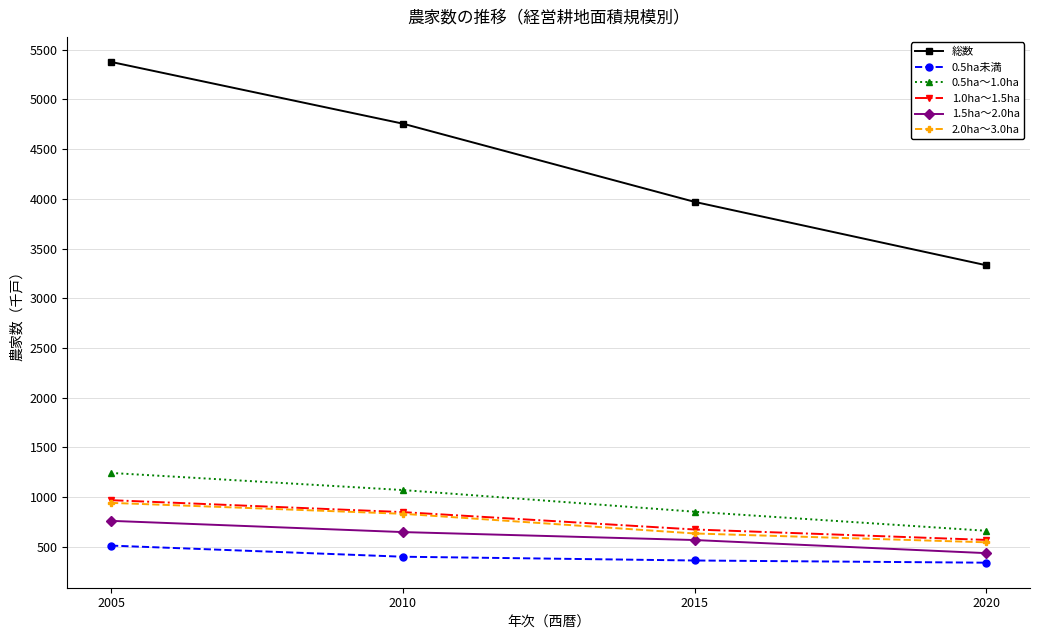

What are all the series names shown in the legend?

総数, 0.5ha未満, 0.5ha～1.0ha, 1.0ha～1.5ha, 1.5ha～2.0ha, 2.0ha～3.0ha